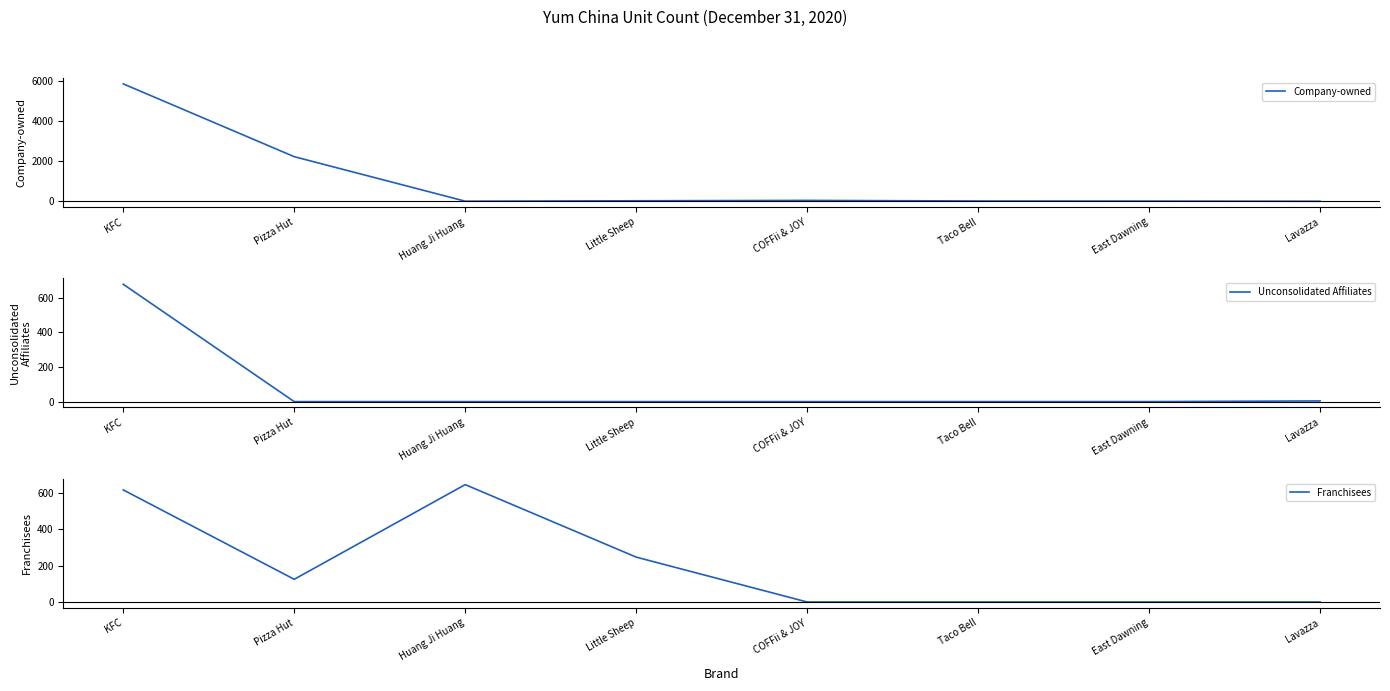

What are all the series names shown in the legend?

Company-owned, Unconsolidated Affiliates, Franchisees